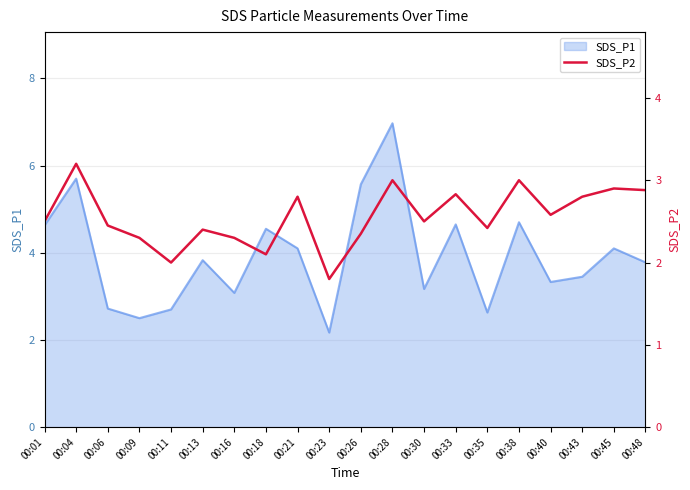

How many categories are shown in the chart?

20